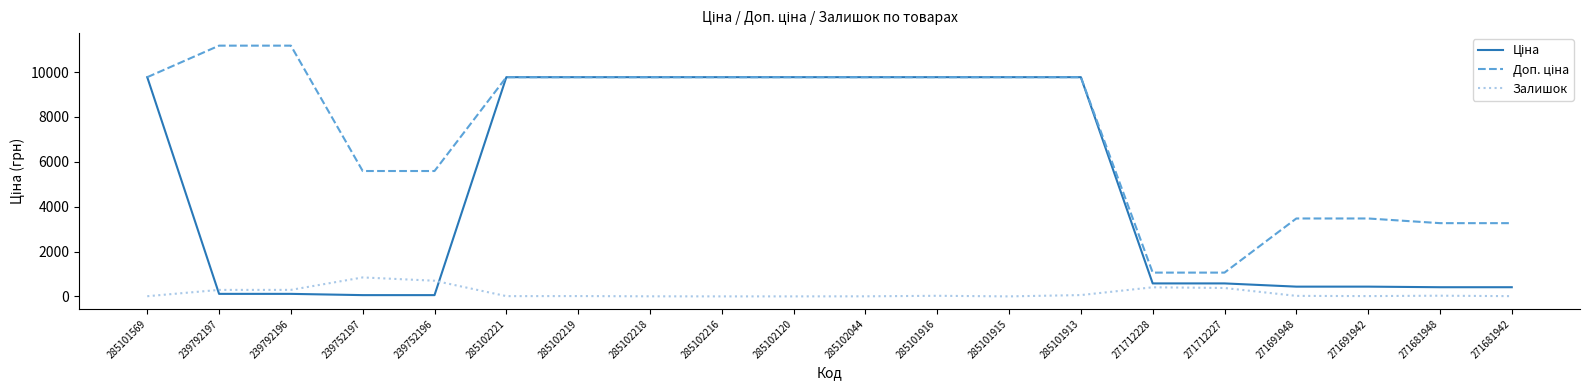

True or false: Залишок has a value of 13.0 at 271691942.

True